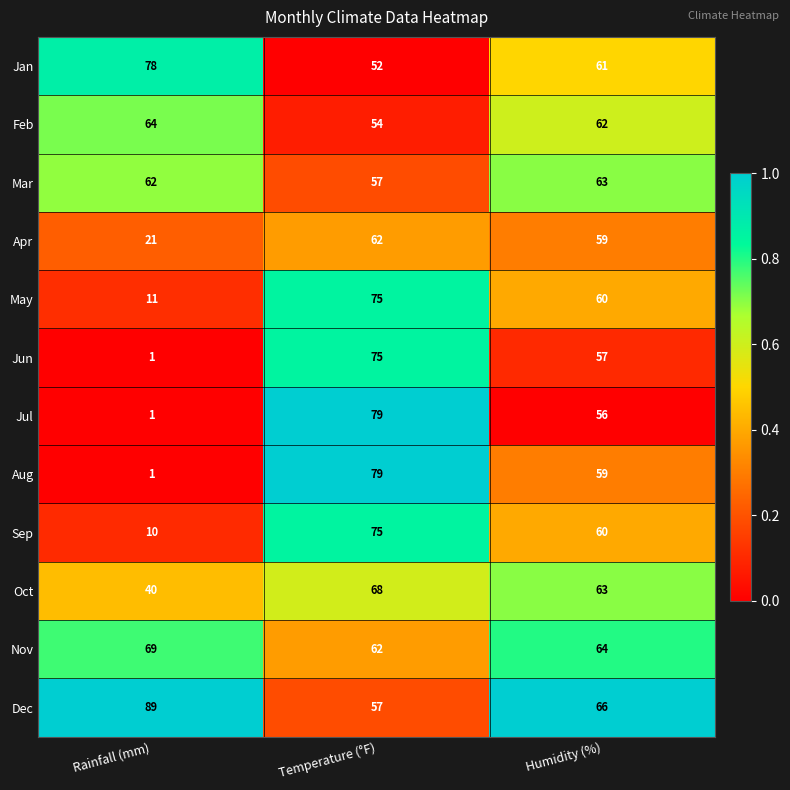

Which series changed the most between Rainfall (mm) and Humidity (%)?

Aug